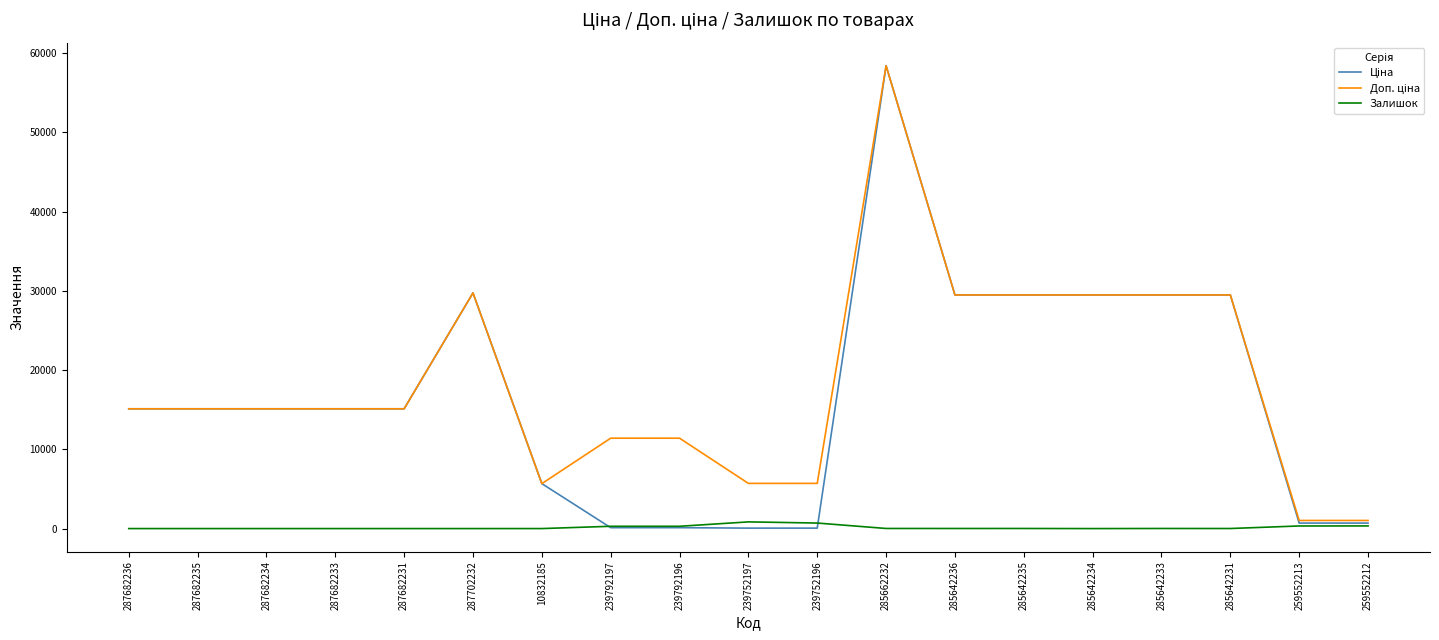

At which category does the chart reach its peak across all series?

285662232